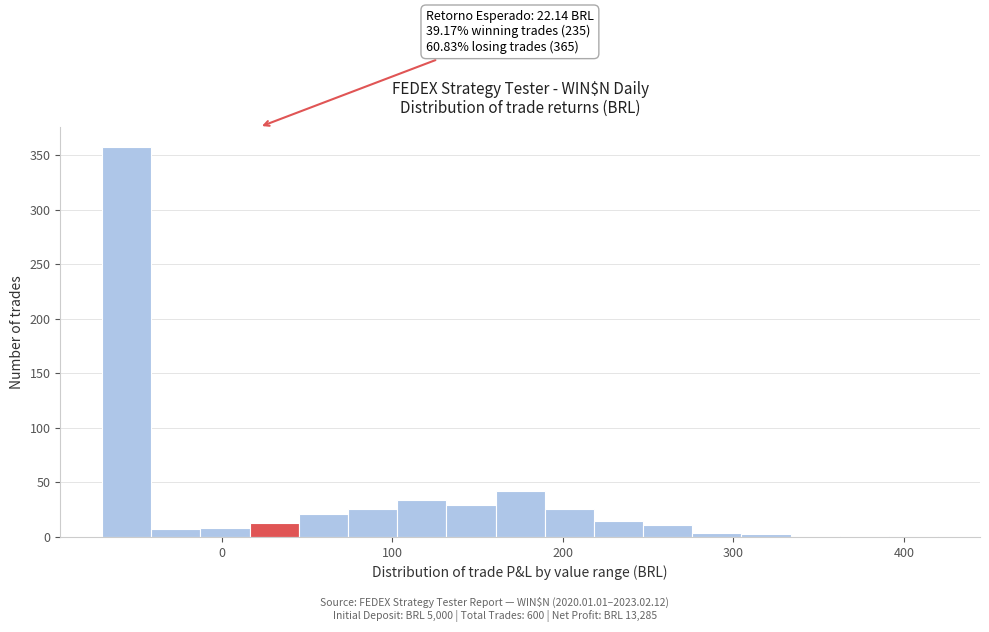

Read against the x-axis, roughly where is the centre of the tallest bar?

-60